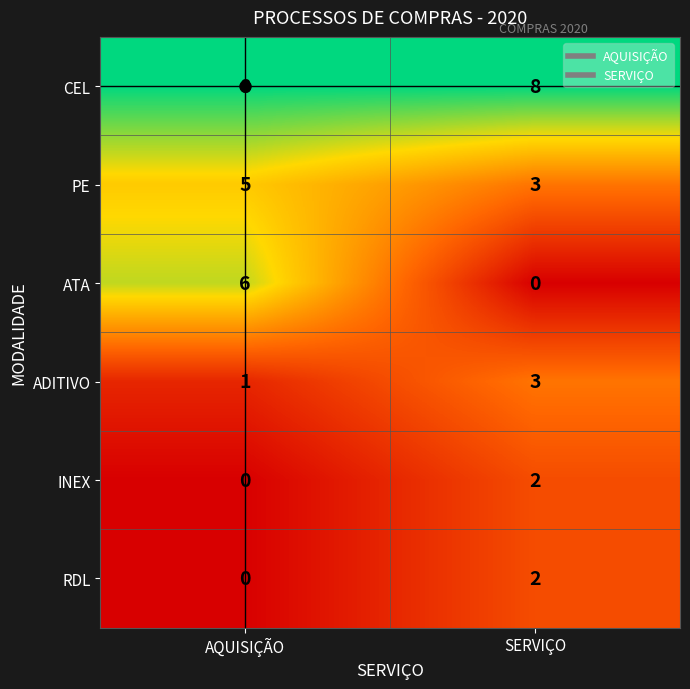

What is the average value of the PE series?

4